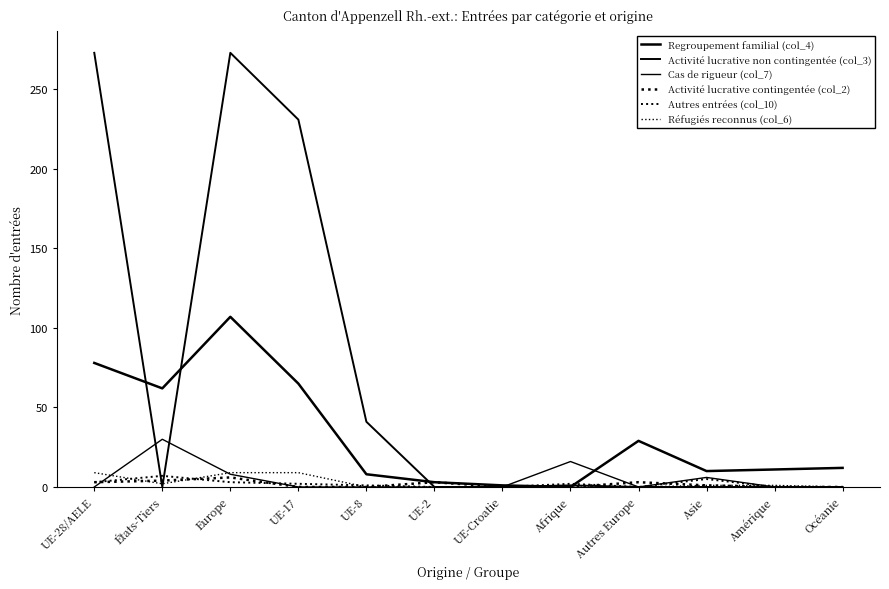

Is it true that Activité lucrative non contingentée (col_3) equals 2 at Afrique?

False